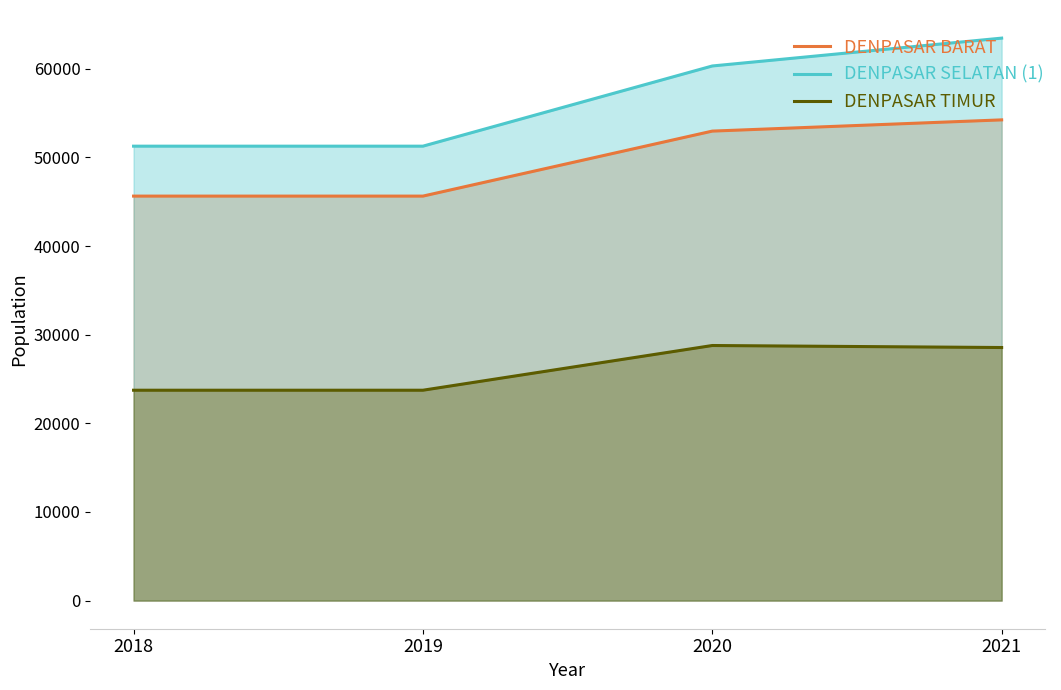

At which label does DENPASAR SELATAN (1) first exceed 60309?

2021